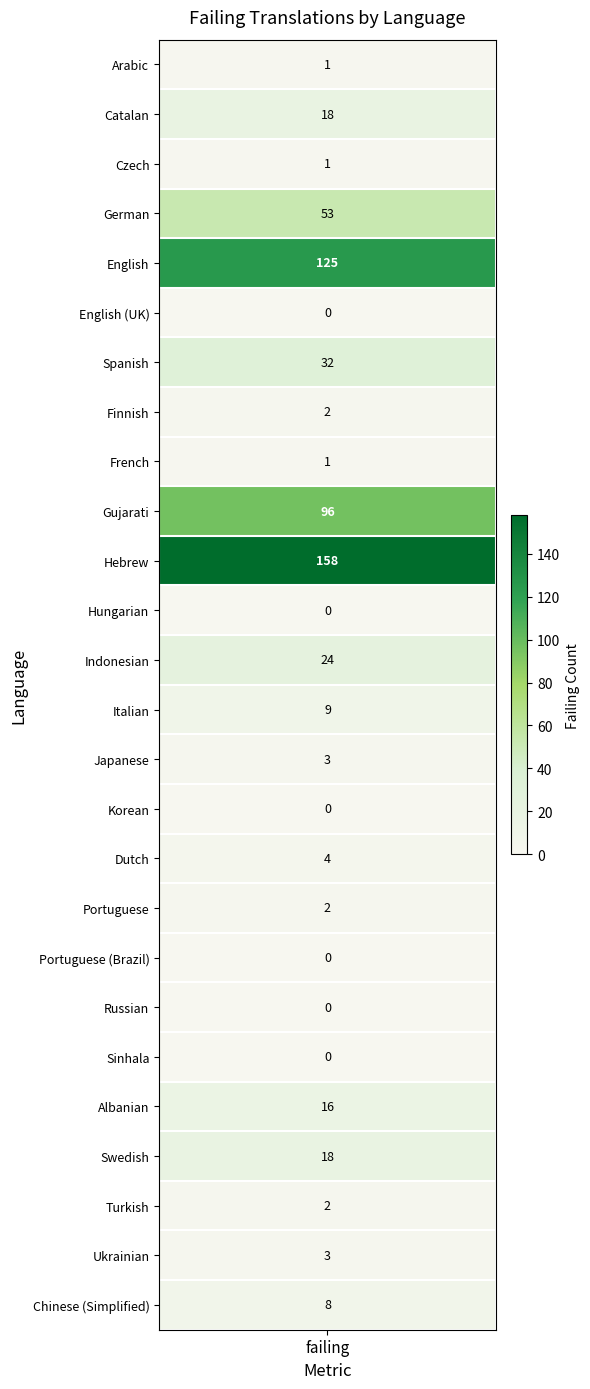

What is the change in value from Catalan to Spanish?

+14